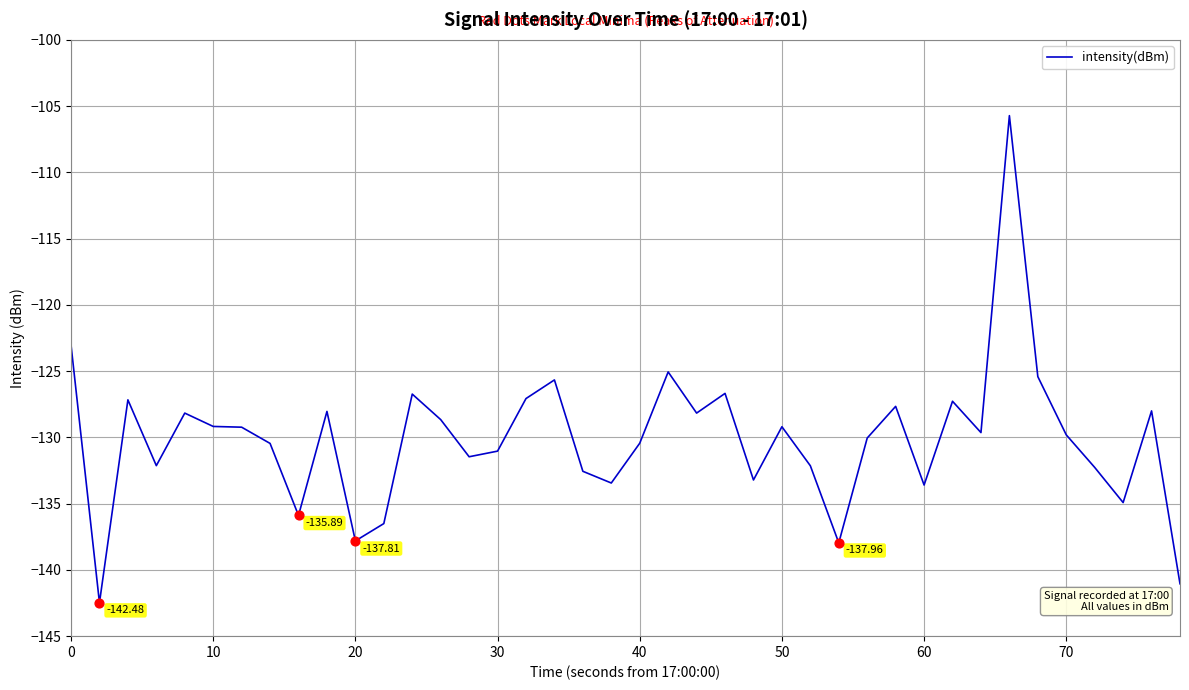

What is the difference between the maximum and minimum values?

36.8